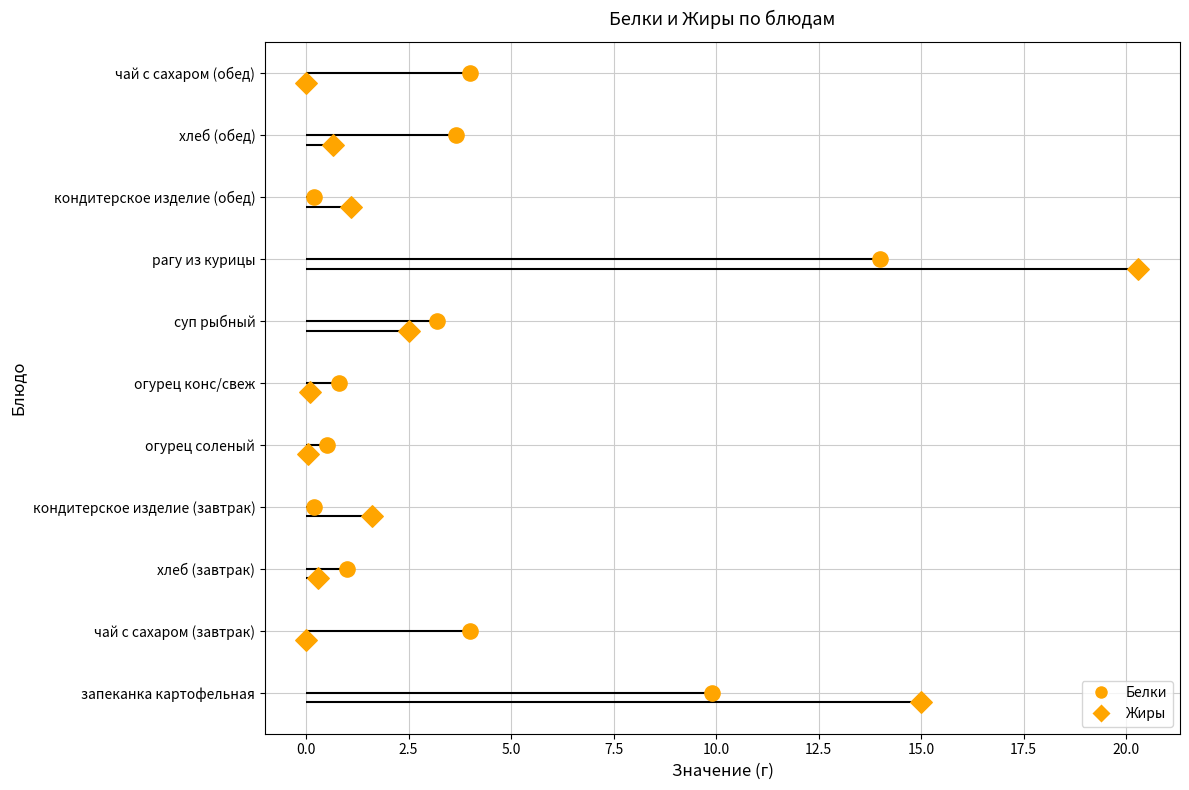

What is the total value across all series at кондитерское изделие (обед)?

1.3